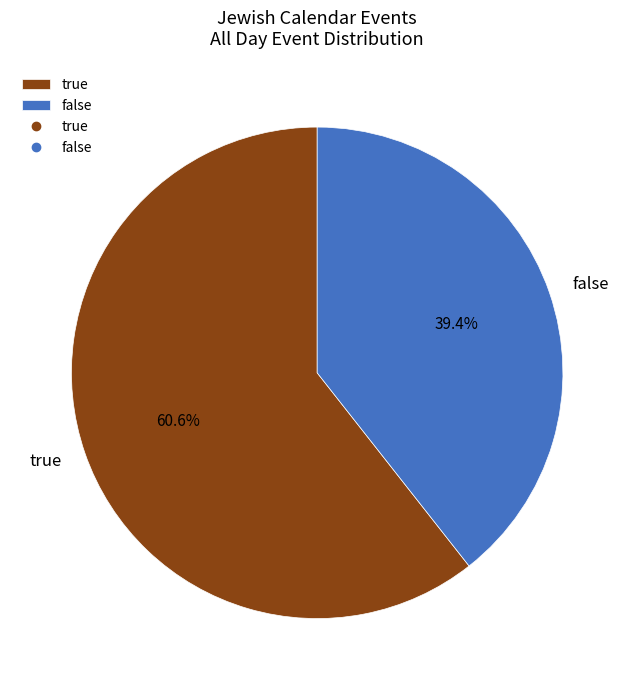

What is the total percentage of true and false?

100.0%